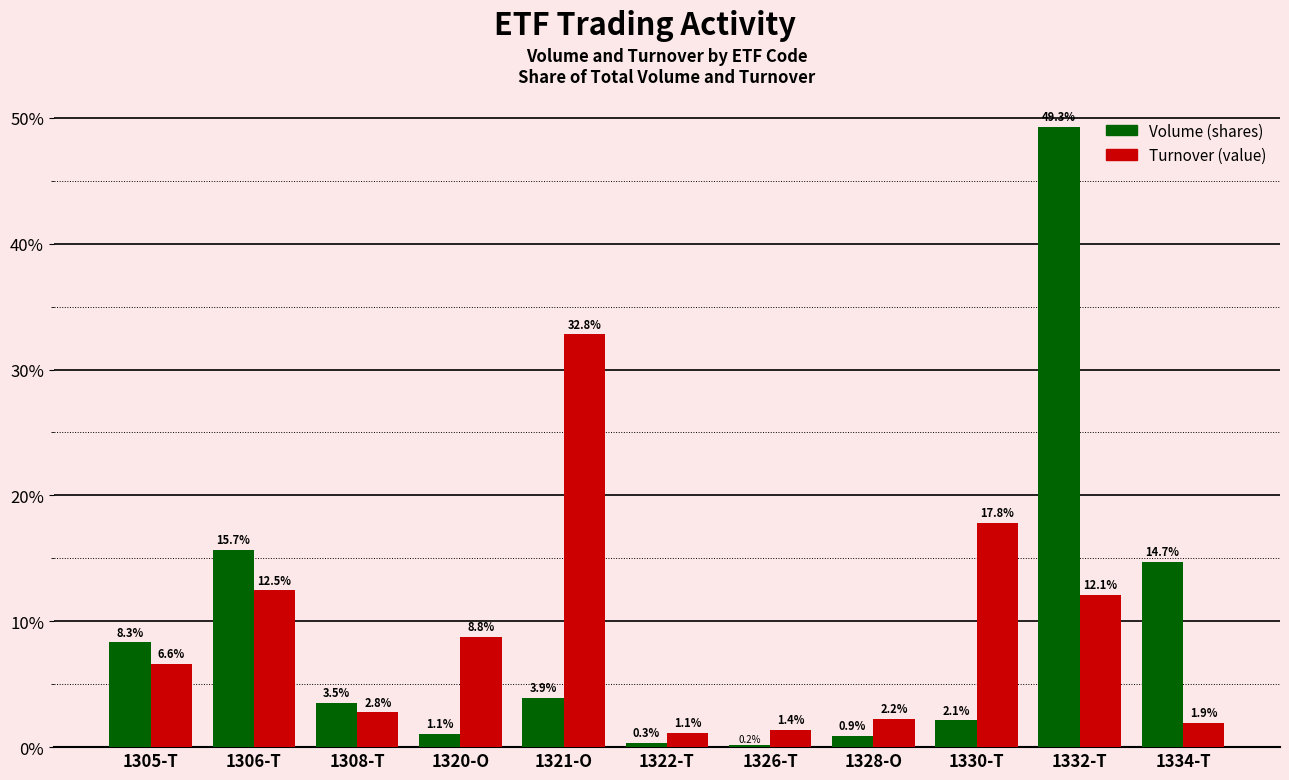

What is the difference between the second highest and second lowest values in the Turnover (value) series?

16.4